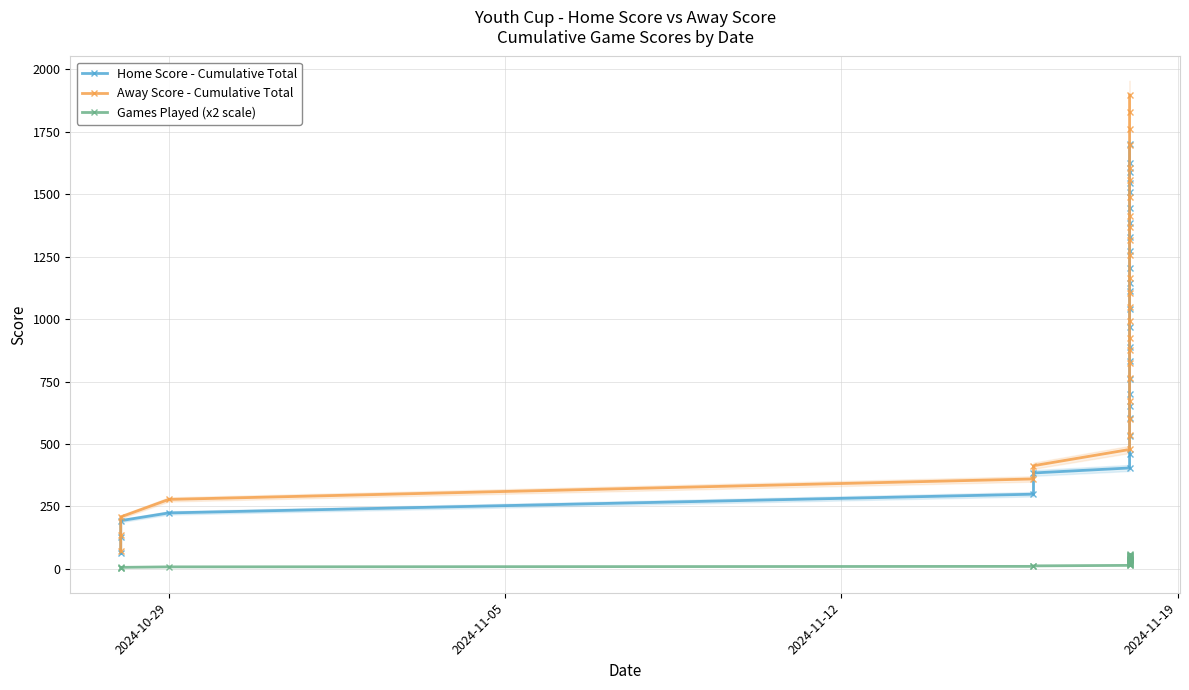

Is the value of Away Score - Cumulative Total at 2024-11-12 greater than the value of Games Played (x2 scale) at 8?

Yes